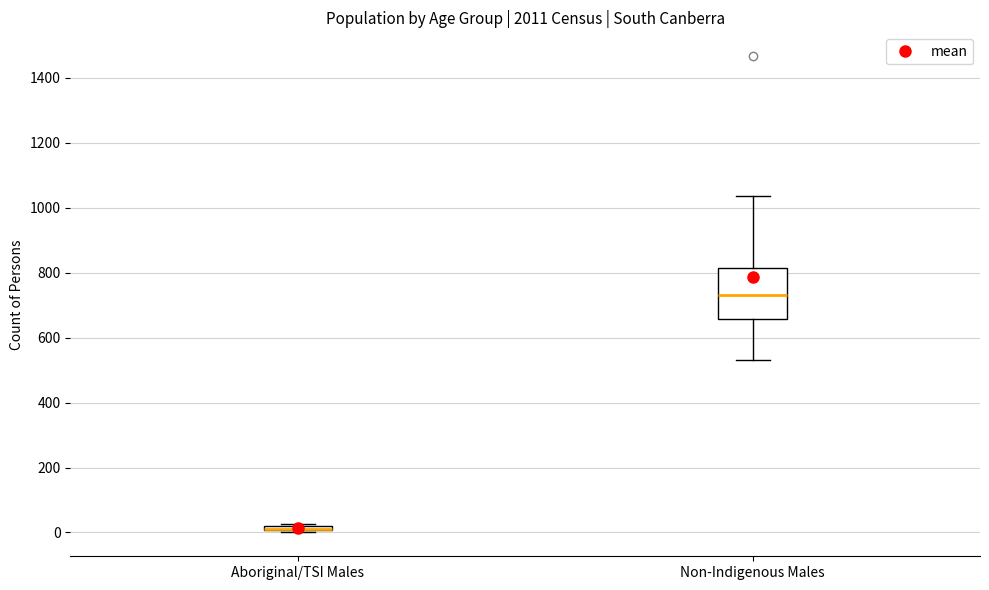

Where is the lower edge of the box for Aboriginal/TSI Males on the y-axis? The values are not printed on the chart, so give them approximately, as read against the axis.

0